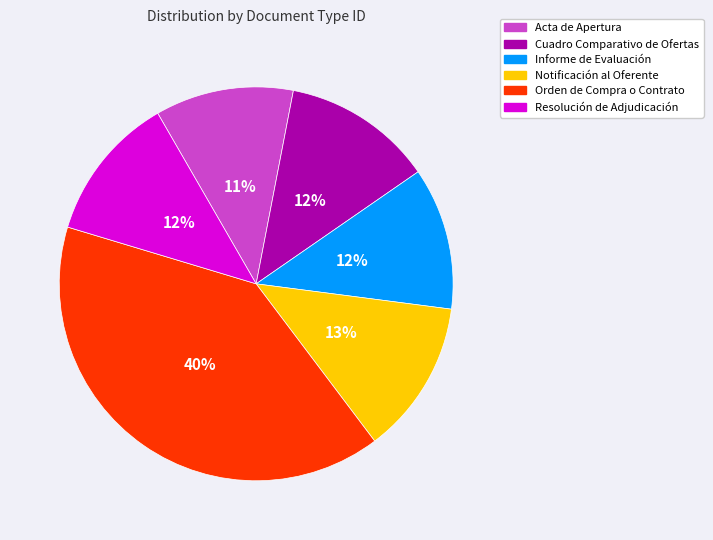

Which slice is the largest?

Orden de Compra o Contrato